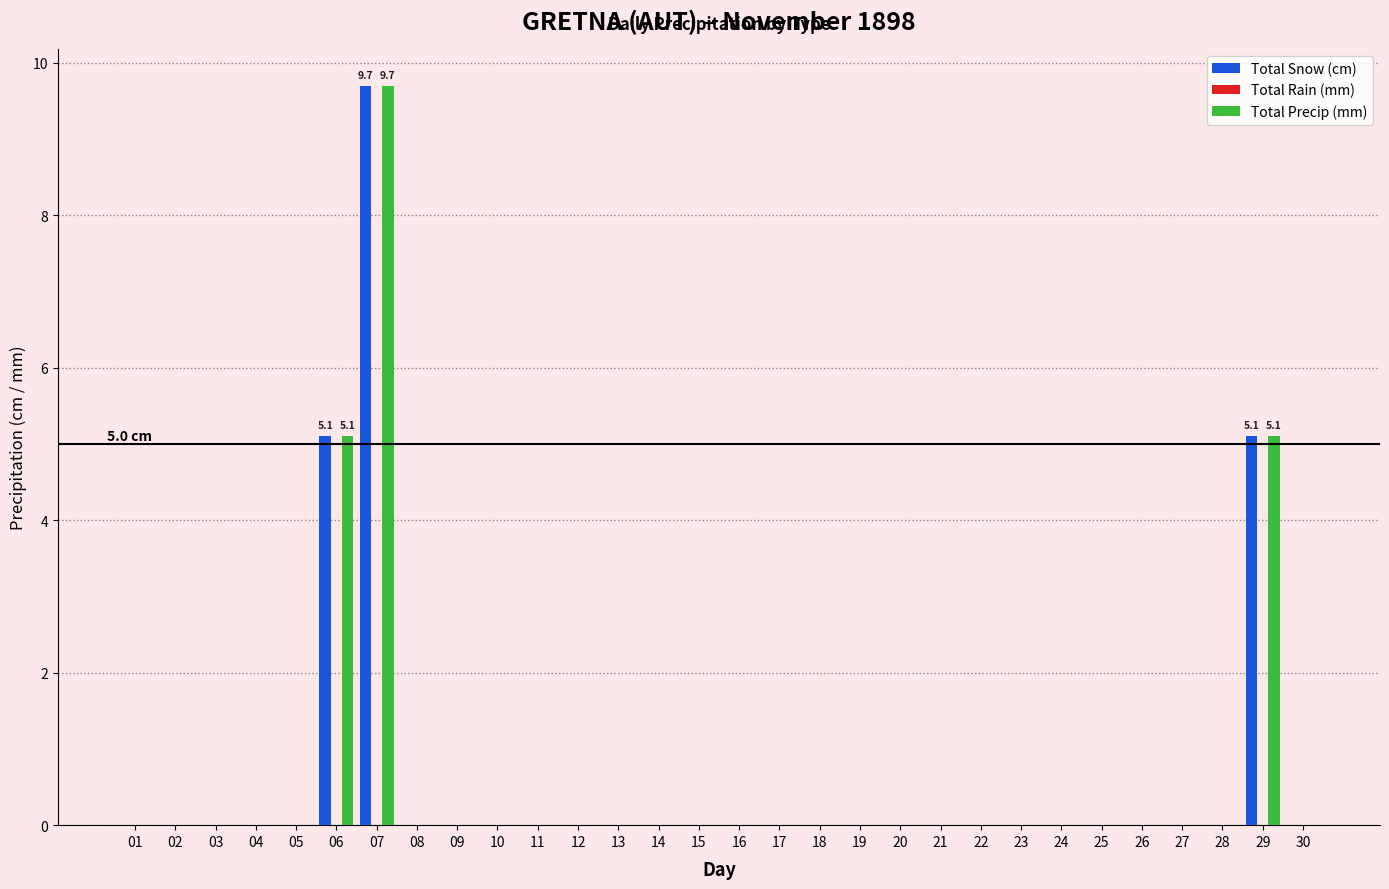

What is the sum of all Total Precip (mm) values?

19.9